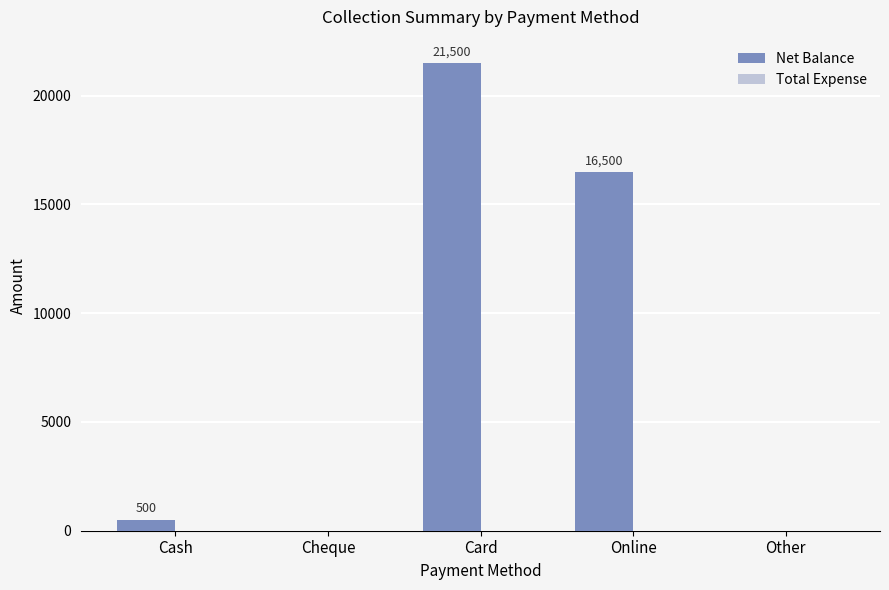

Count the number of data series in this chart.

1